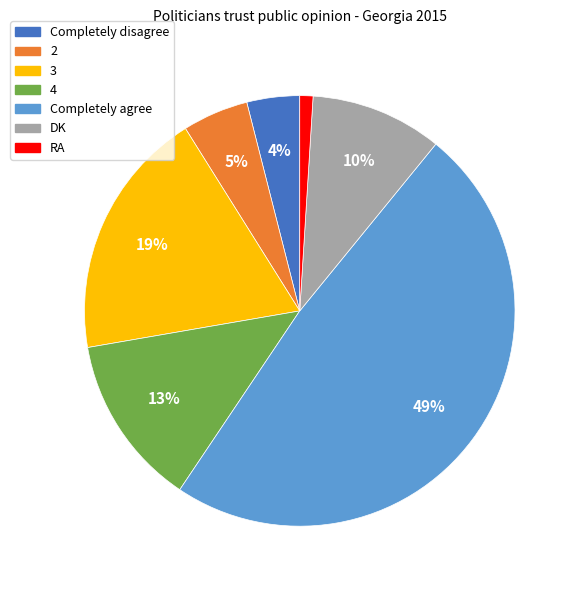

What is the ratio of the value at Completely agree to the value at 2?

9.8